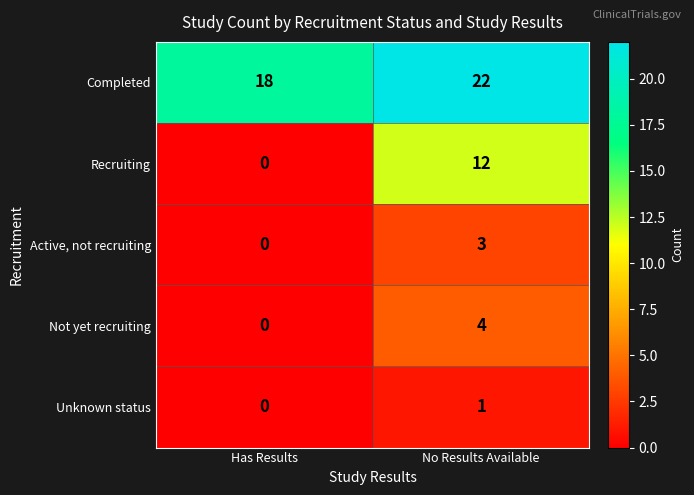

What is the difference between the Completed values at Has Results and No Results Available?

4